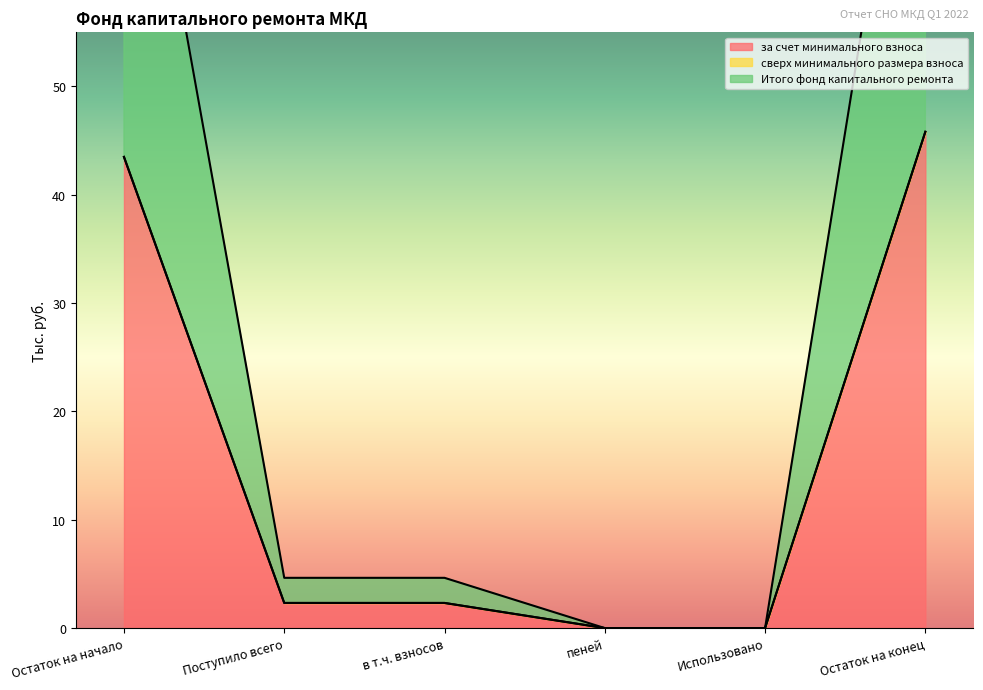

The value of за счет минимального взноса at Поступило всего is 2.3. True or false?

True